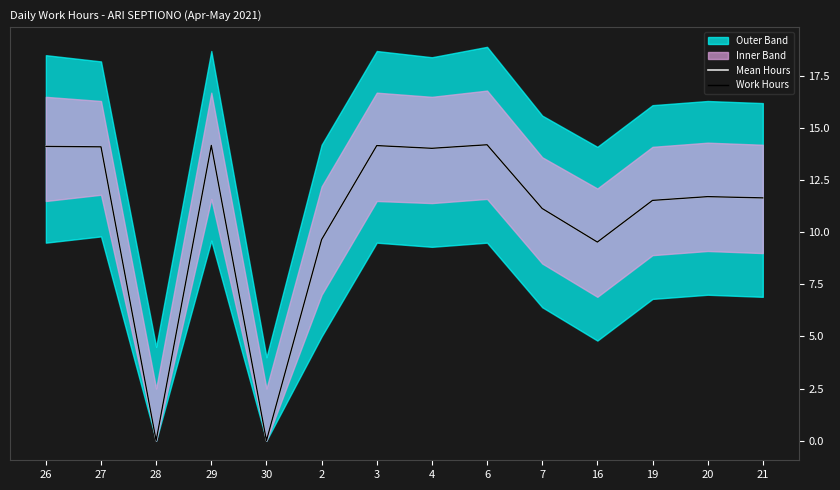

What is the approximate value of Mean Hours at 3?

14.2